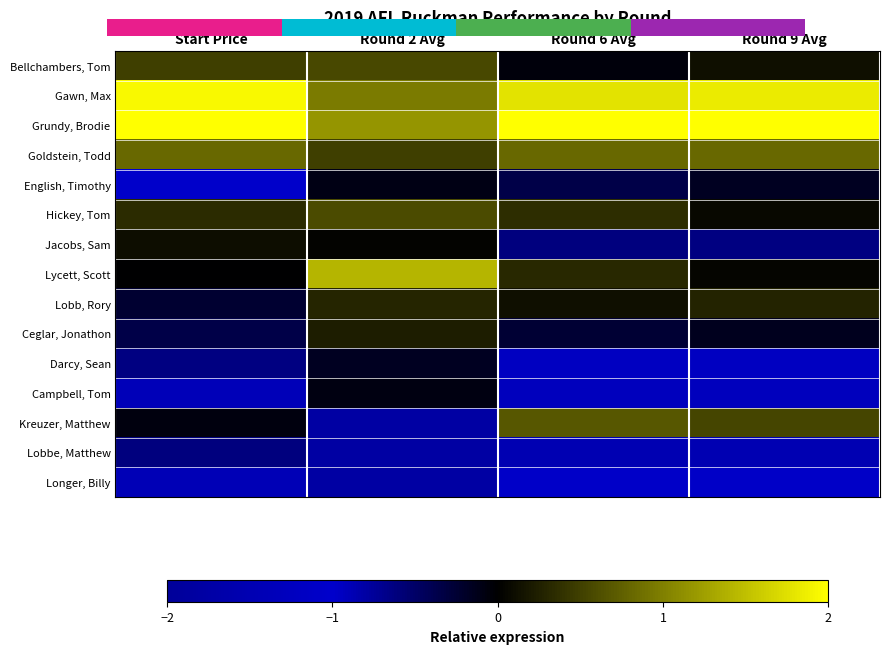

Which category has the highest value across all series?

Start Price